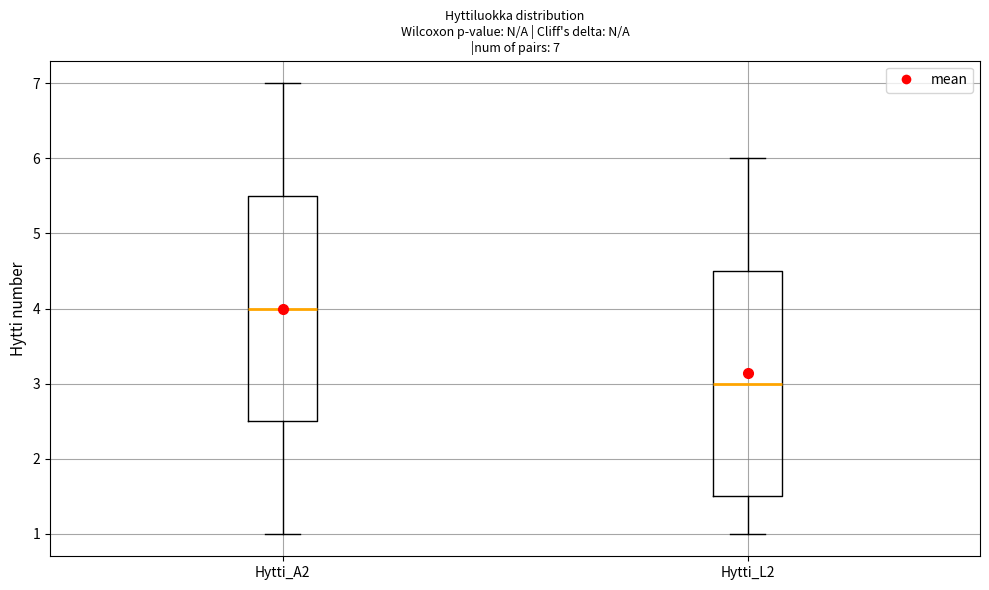

Which box's median line is the highest?

Hytti_A2